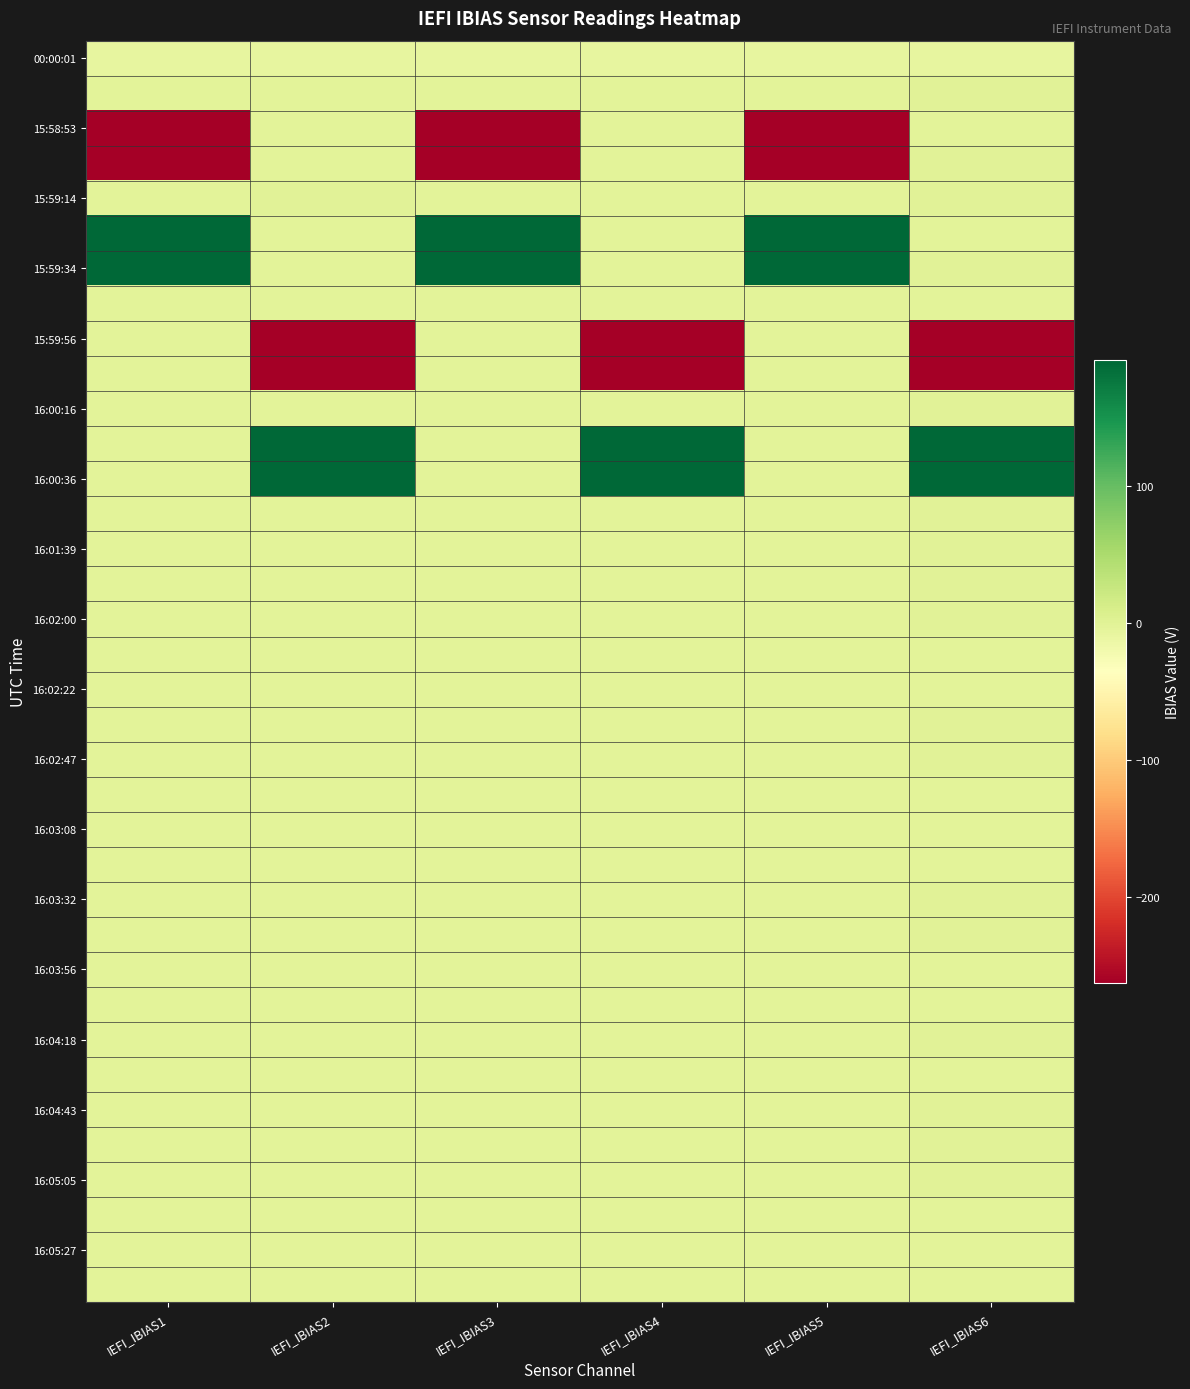

What is the spread (max minus min) of values at IEFI_IBIAS6?

1039.5